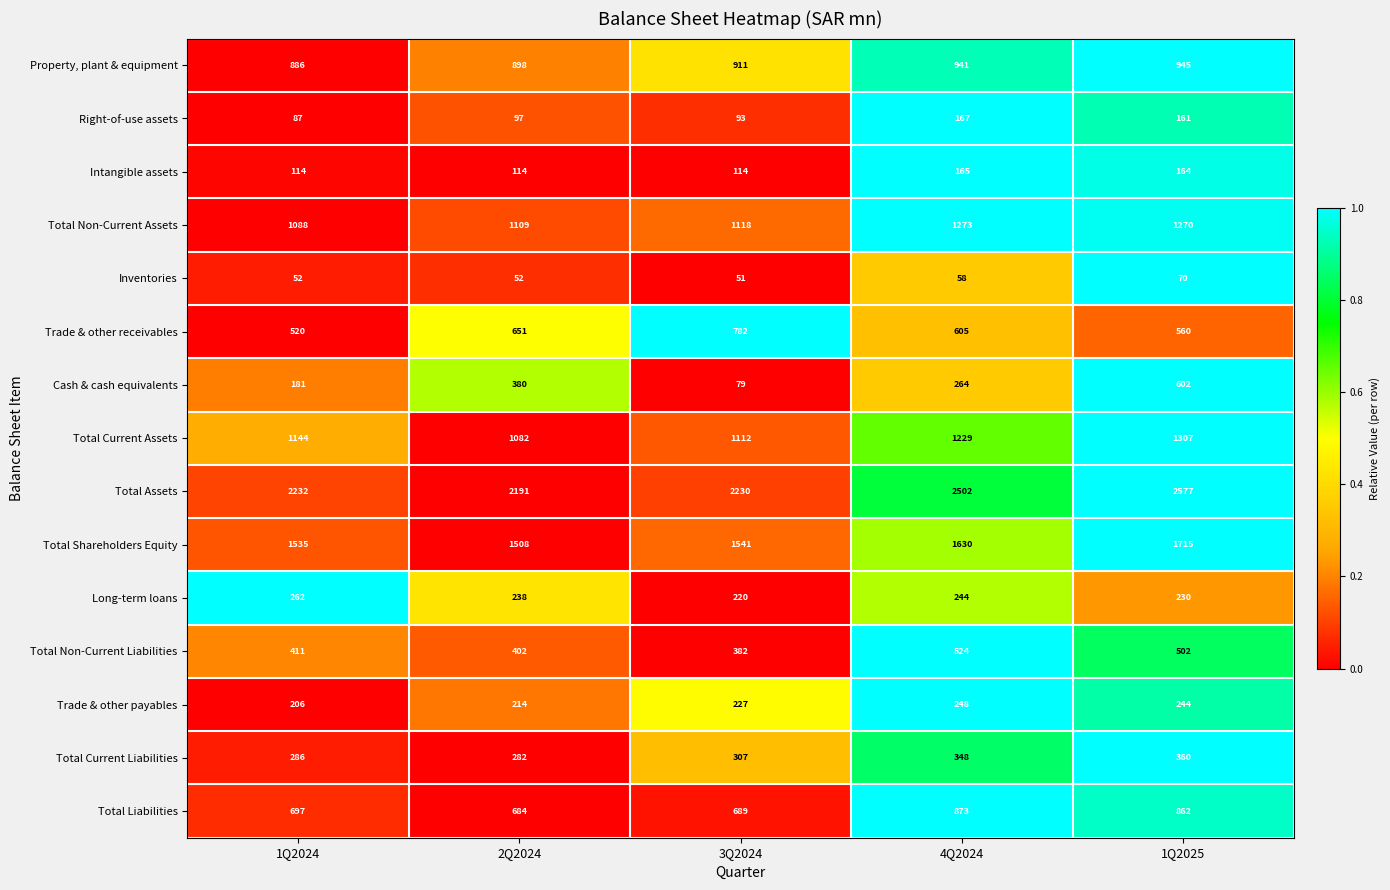

Which series has the largest range (max minus min)?

Cash & cash equivalents